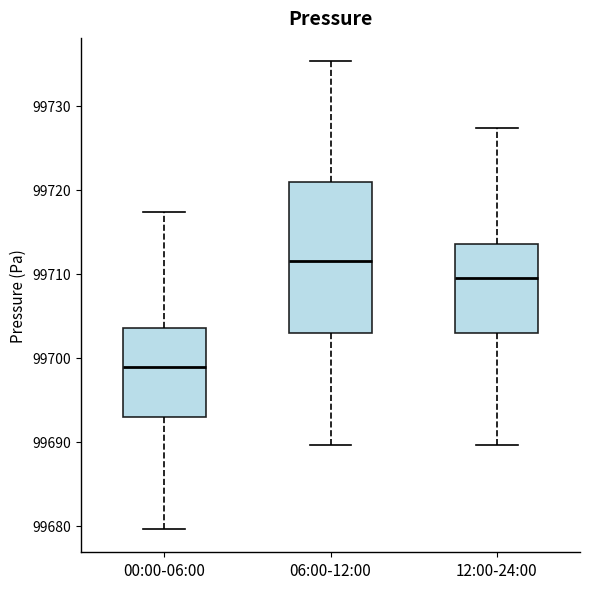

Where is the upper edge of the box for 12:00-24:00 on the y-axis? The values are not printed on the chart, so give them approximately, as read against the axis.

99714